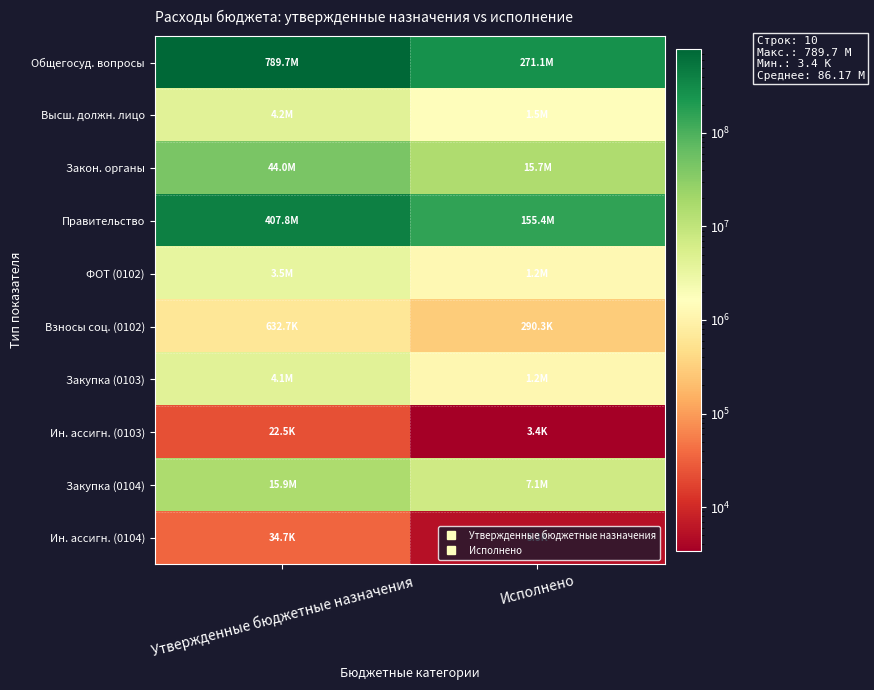

Between Утвержденные бюджетные назначения and Исполнено, which series saw the biggest shift?

Общегосуд. вопросы